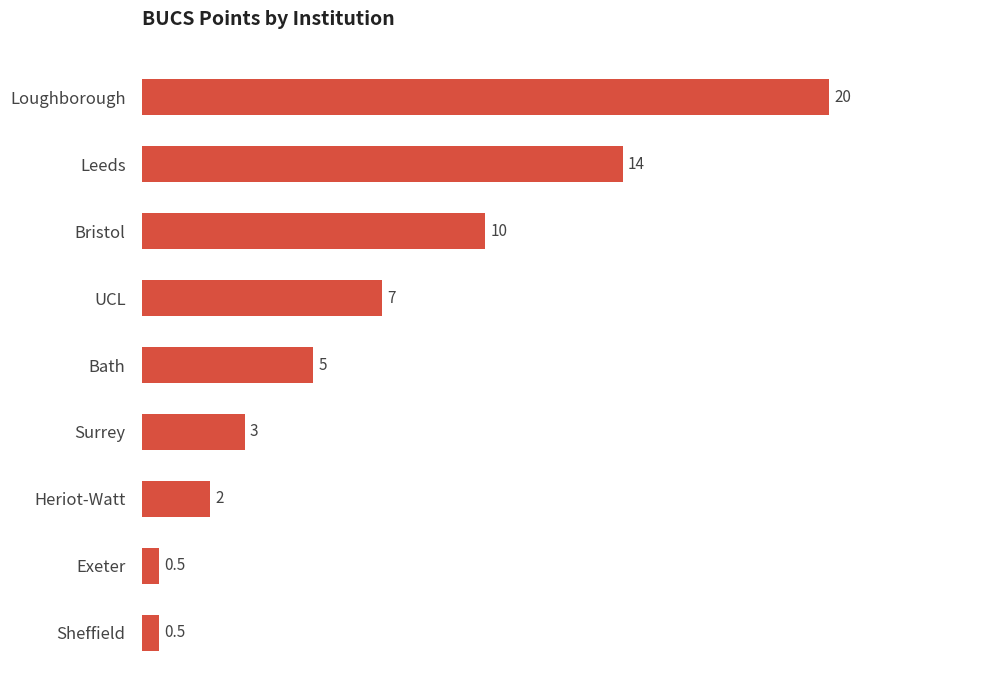

Reading top to bottom, extract all data points from this chart.

20.0	14.0	10.0	7.0	5.0	3.0	2.0	0.5	0.5